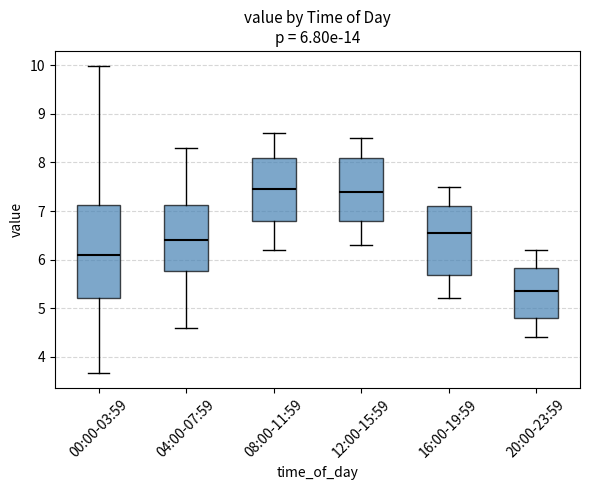

Comparing the boxes themselves (not the whiskers), which one is the tallest?

00:00-03:59